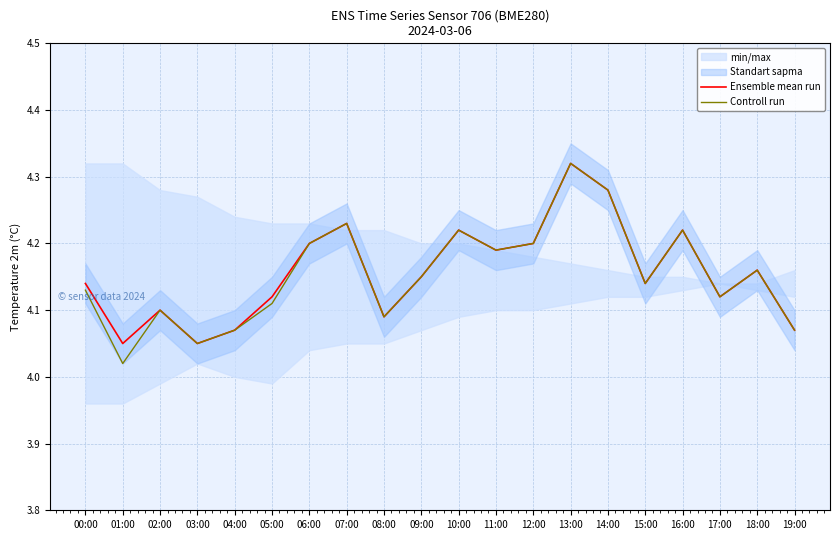

Where is the first local minimum for Controll run?

01:00